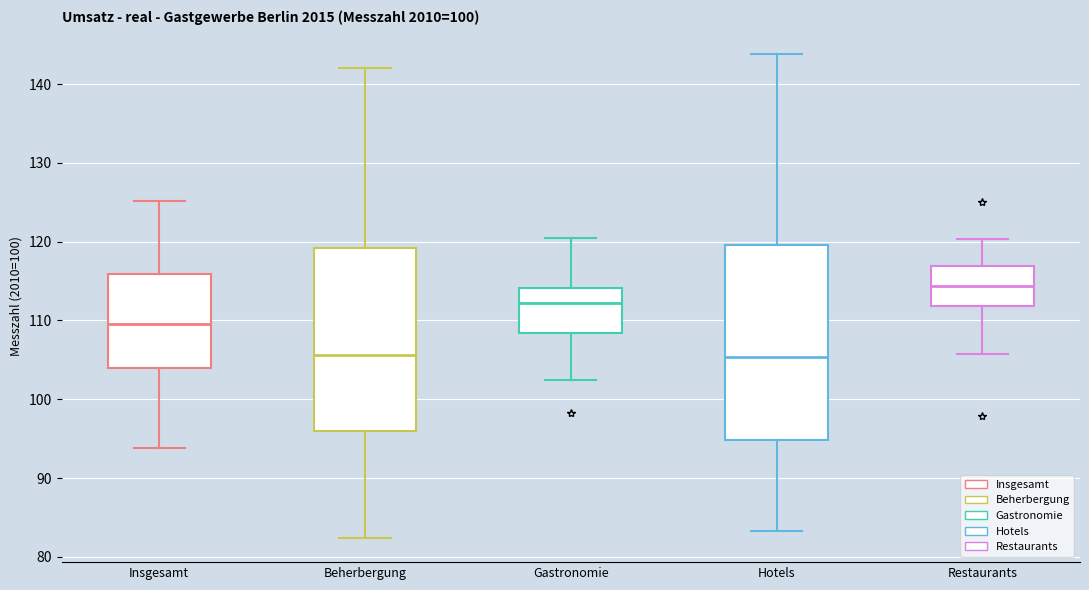

Which box is the tallest, from its lower edge to its upper edge?

Hotels